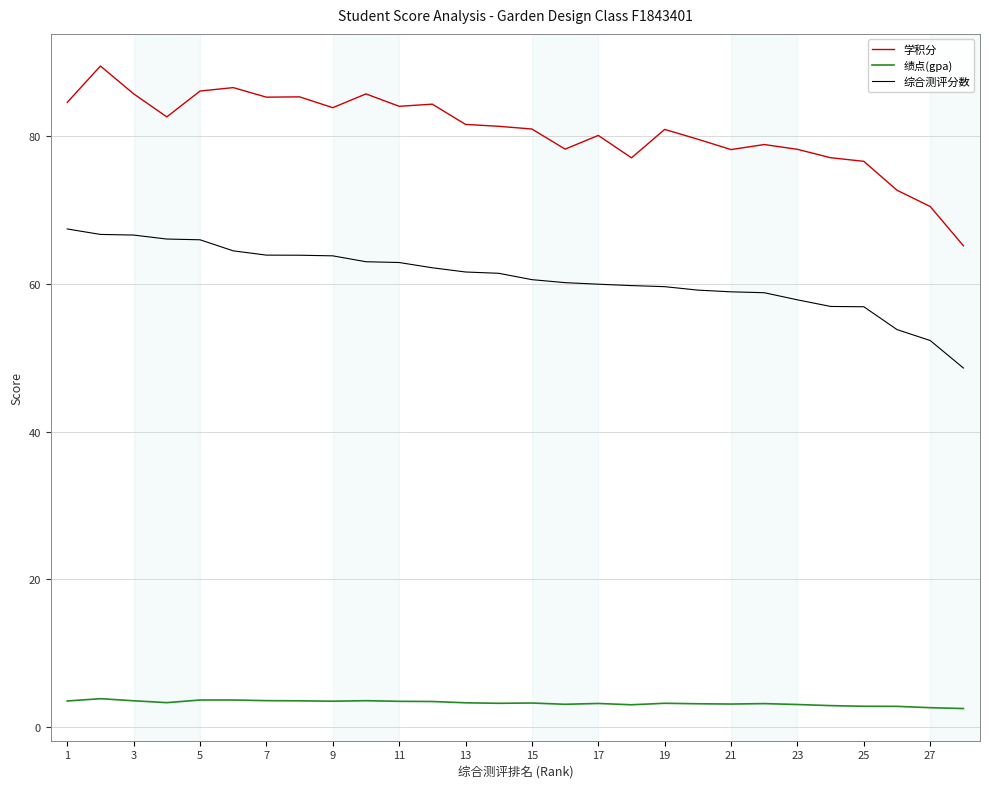

True or false: 绩点(gpa) and 综合测评分数 intersect in this chart.

False